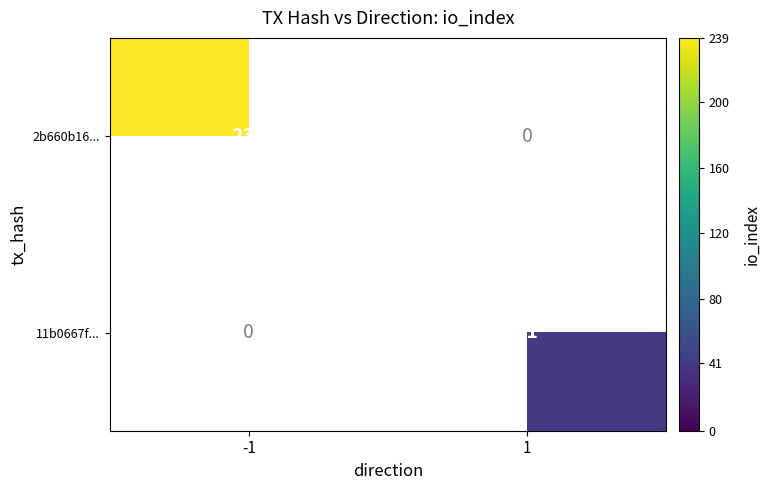

True or false: 11b0667f... has a value of 58 at 1.

False